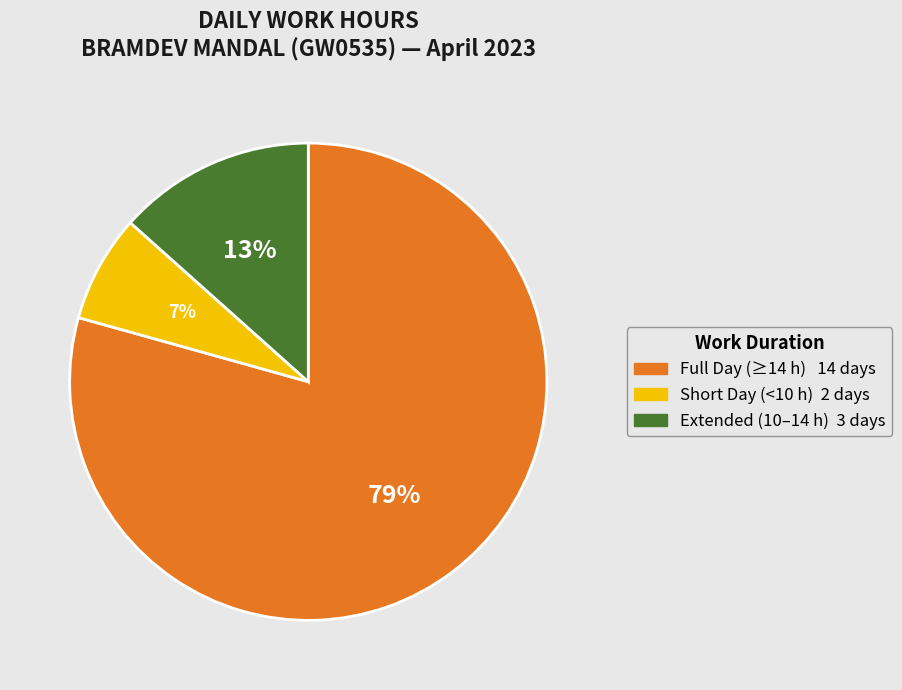

Count the number of slices in the pie.

3